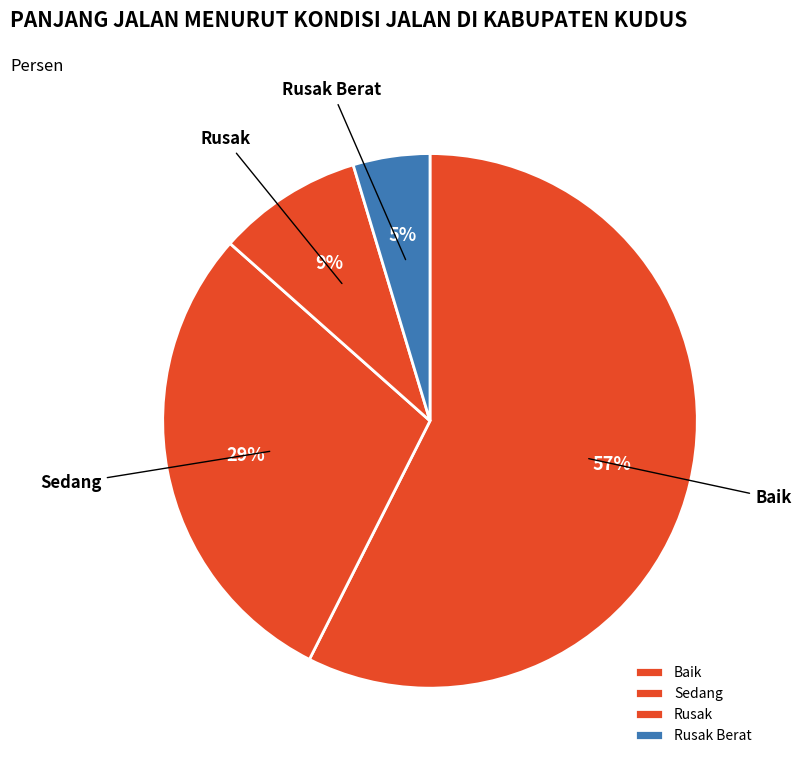

Does Baik represent more than half of the total?

Yes